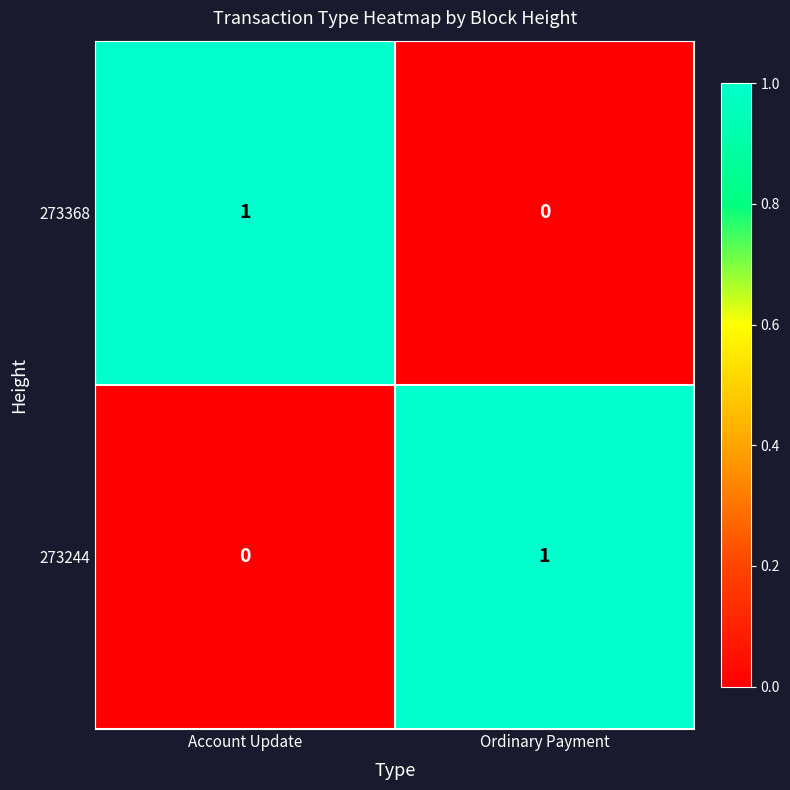

Which category has the highest value in the 273244 series?

Ordinary Payment